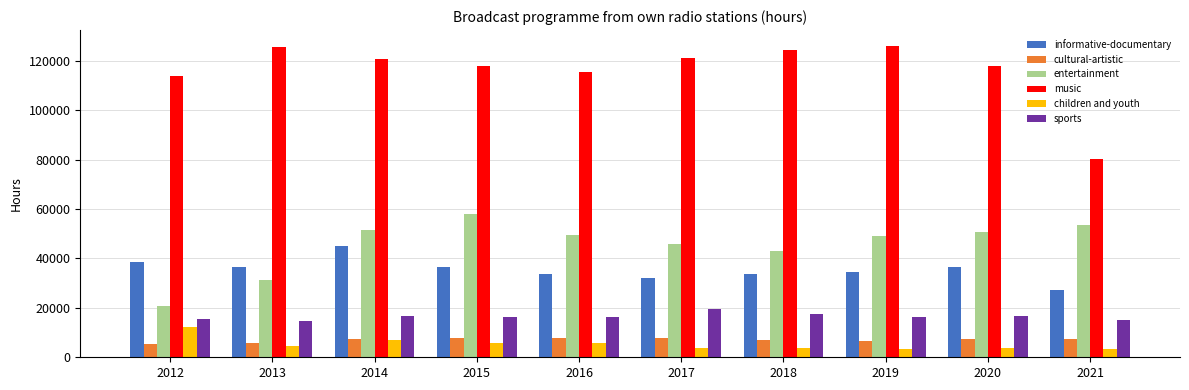

What is the sum of the children and youth values at 2017 and 2016?

9459